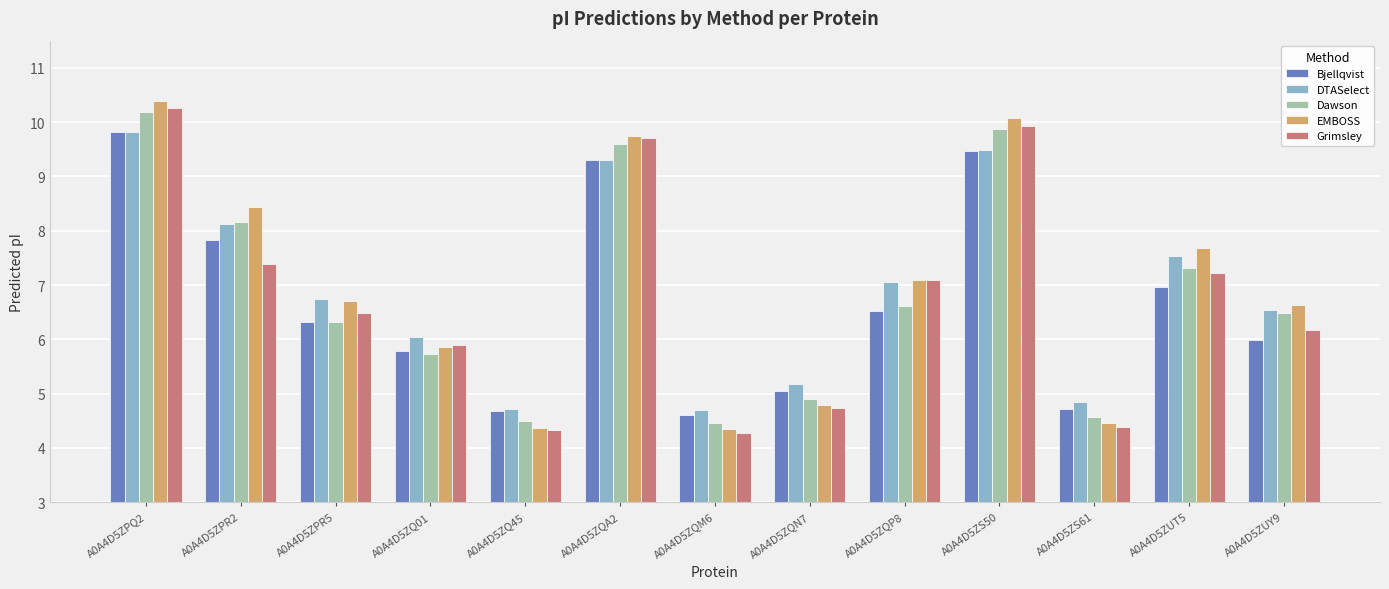

At which label does Grimsley first exceed 6?

A0A4D5ZPQ2